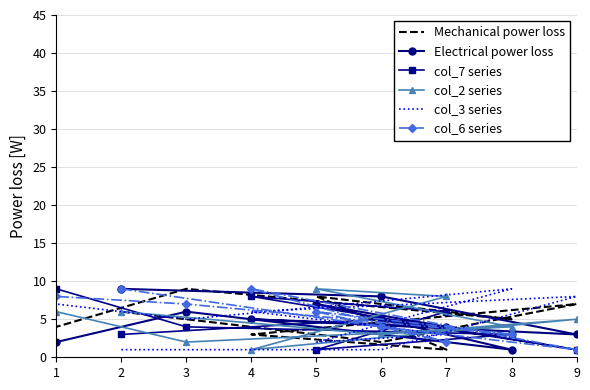

Read the col_3 series value at 4.

6